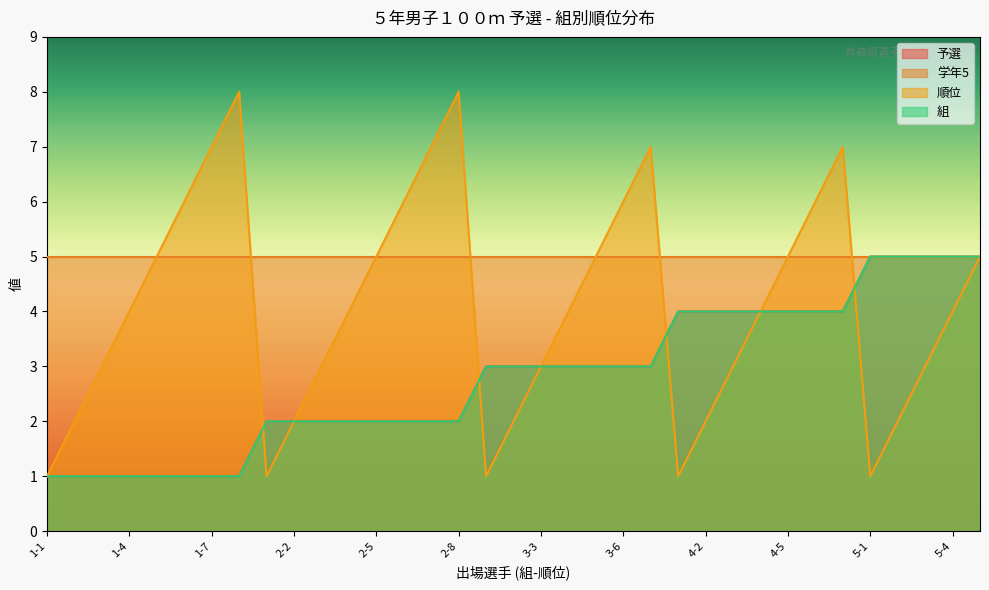

Between 1-8 and 3-3, which is larger?

3-3